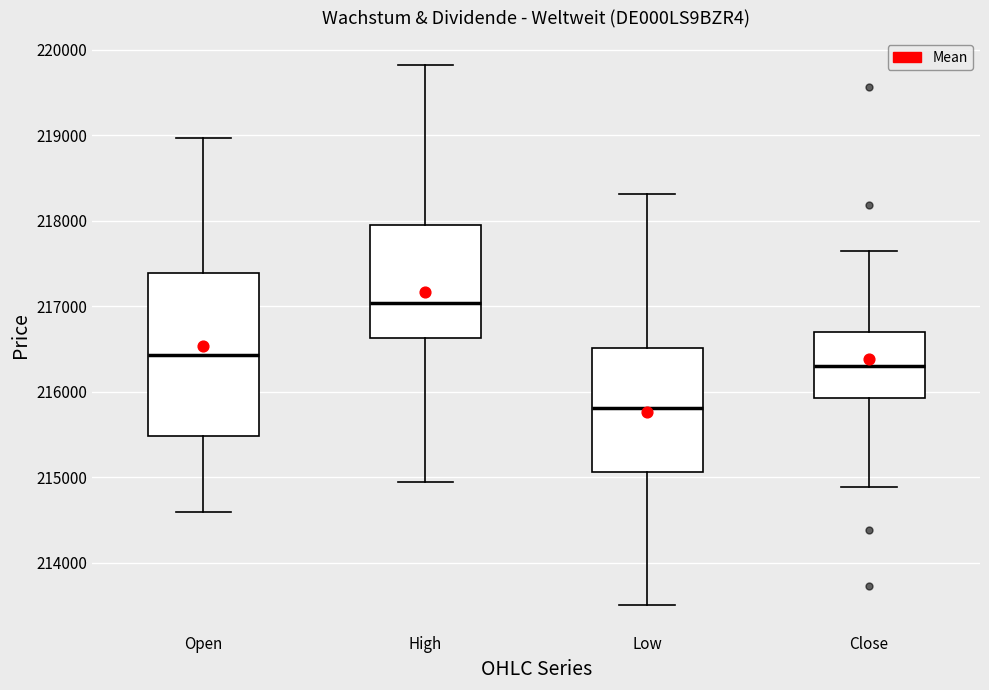

Reading left to right, transcribe this box plot: for each box, give where its median line is, the range the box spans, and where its two whiskers end, as read against the y-axis. The values are not printed on the chart, so give them approximately, as read against the axis.

Open: median 216400, box 215500 to 217400, whiskers 214600 to 219000
High: median 217000, box 216600 to 217900, whiskers 214900 to 219800
Low: median 215800, box 215100 to 216500, whiskers 213500 to 218300
Close: median 216300, box 215900 to 216700, whiskers 214900 to 217700